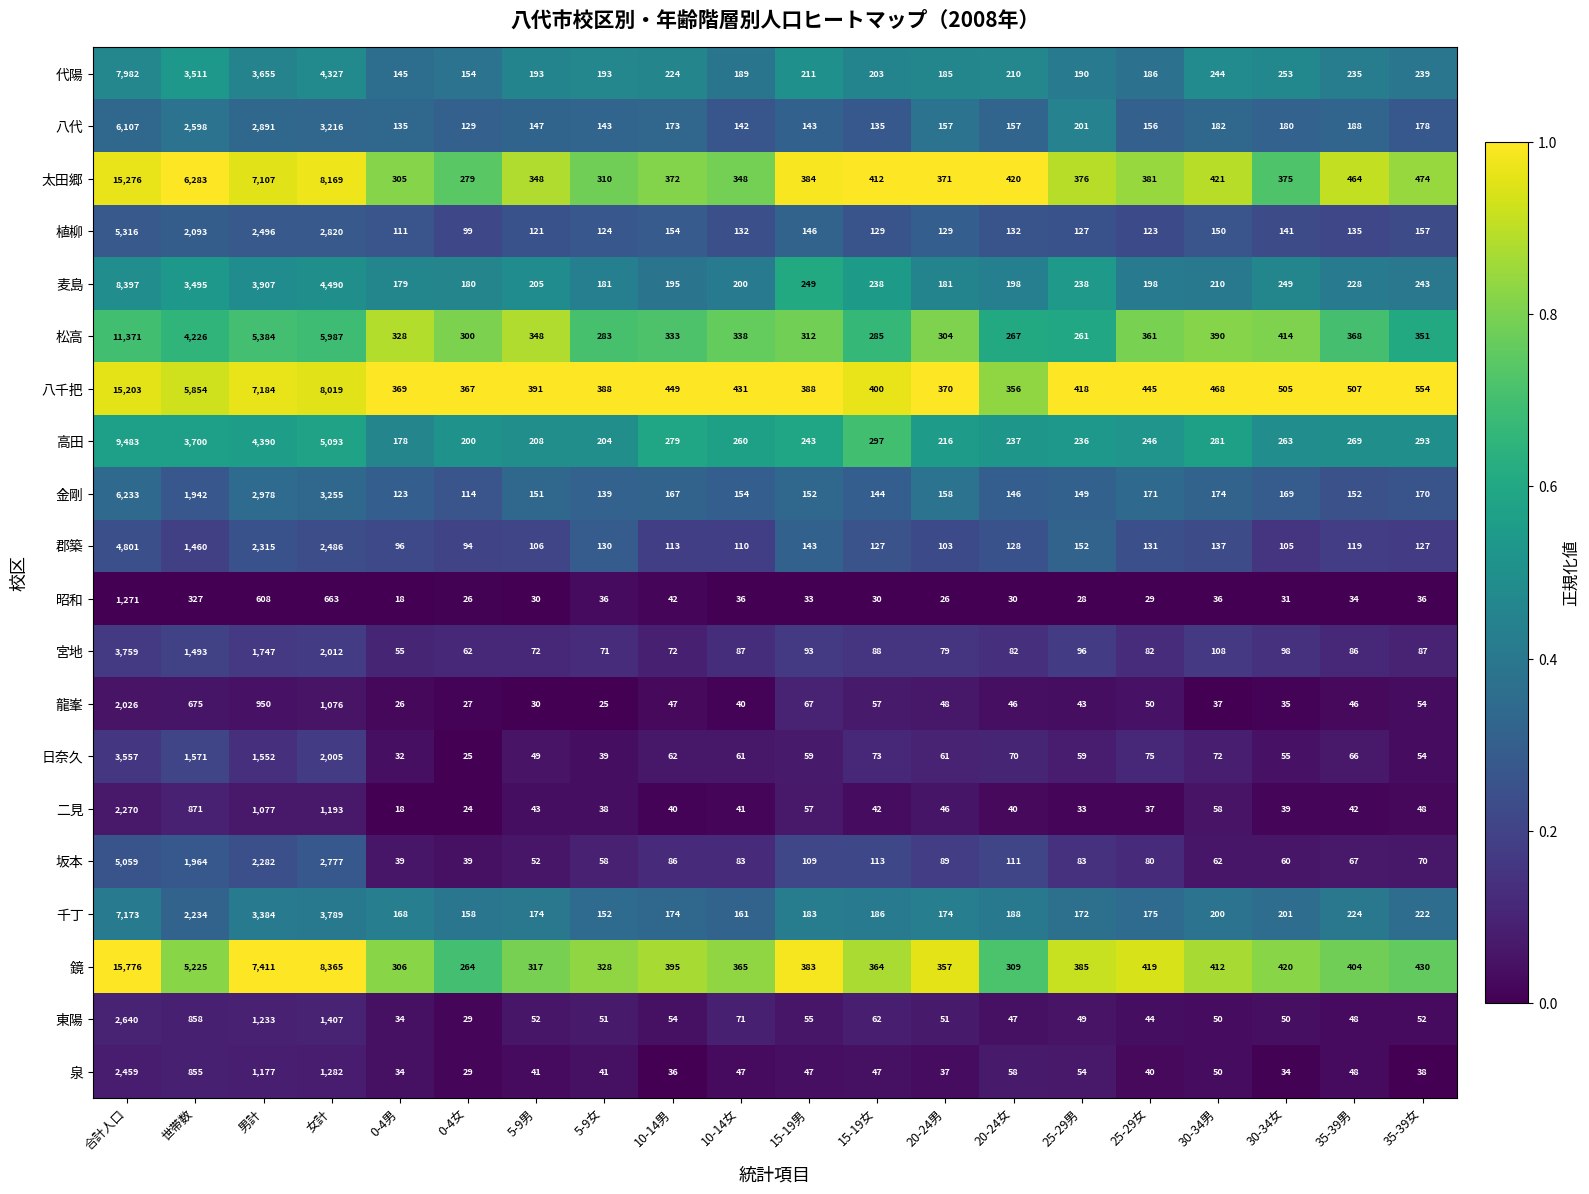

True or false: 東陽 has a value of 2640 at 合計人口.

True